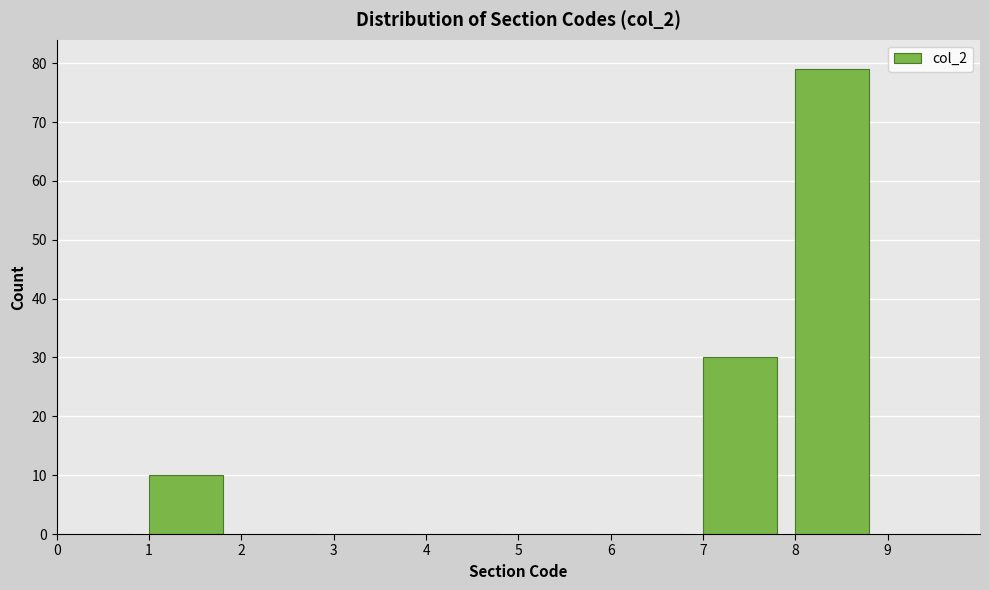

Reading left to right, transcribe this chart: for each bar, give the range it covers on the x-axis and its height. The values are not printed on the chart, so give them approximately, as read against the axis.

0 to 1: 0
1 to 2: 10
2 to 3: 0
3 to 4: 0
4 to 5: 0
5 to 6: 0
6 to 7: 0
7 to 8: 30
8 to 9: 79
9 to 10: 0